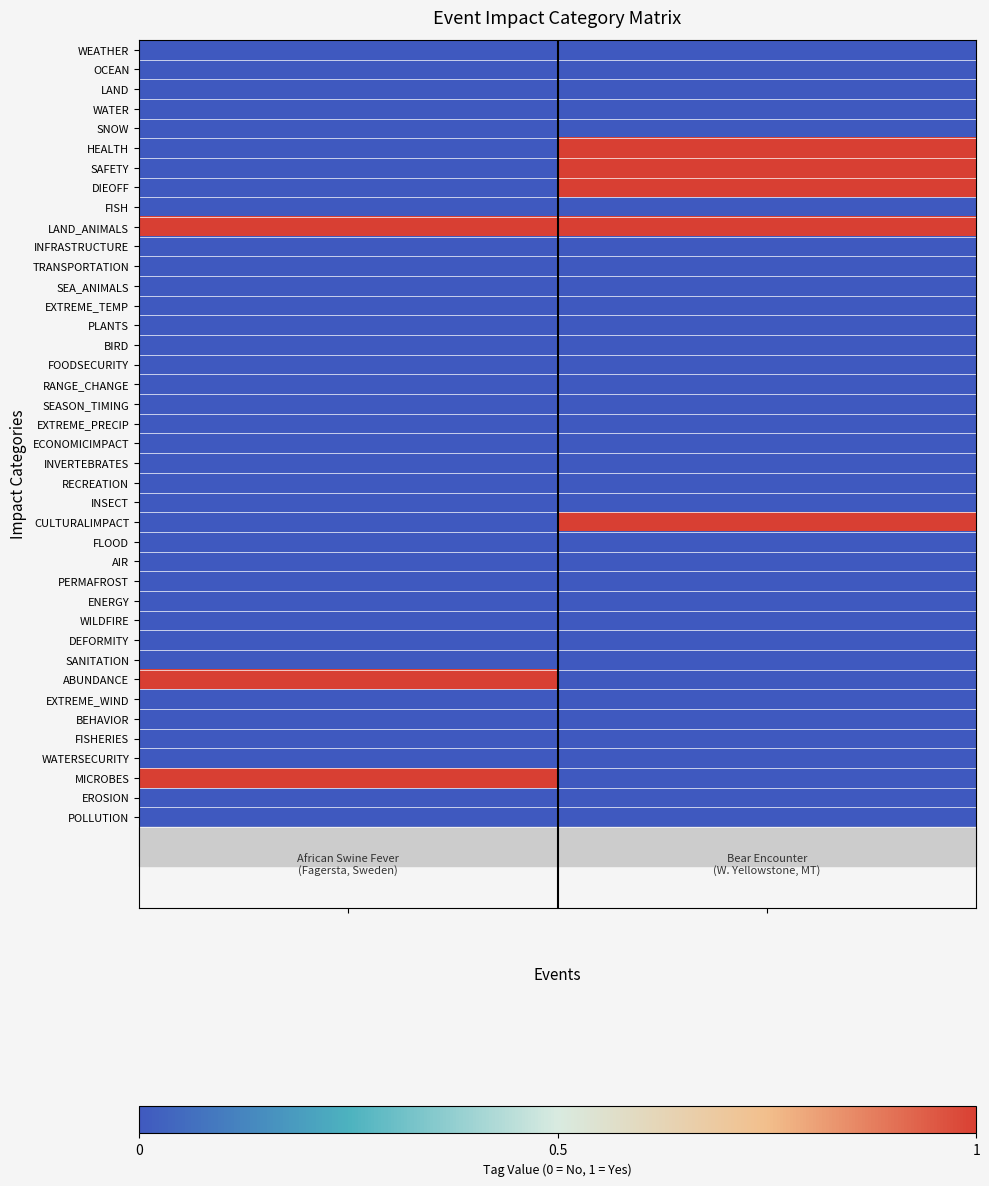

What is the maximum value shown in the chart?

1